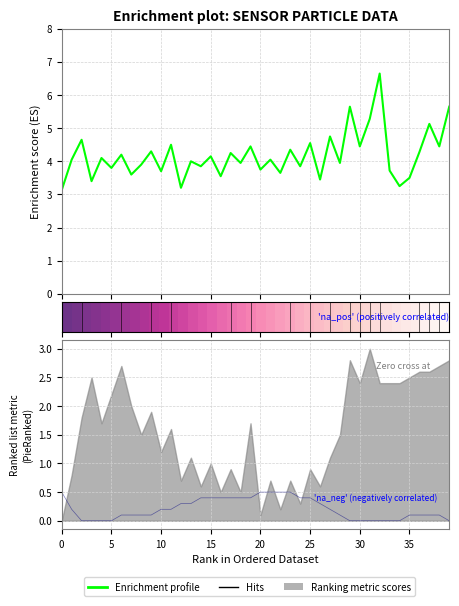

What is the sum of all Enrichment profile values?

167.1